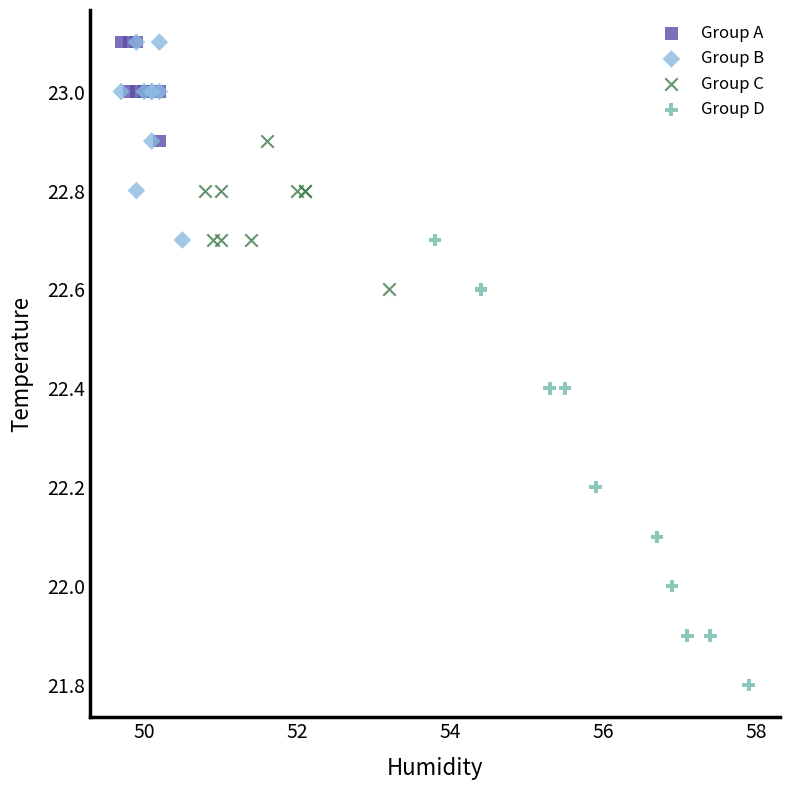

Which series reaches the minimum Y coordinate?

Group D